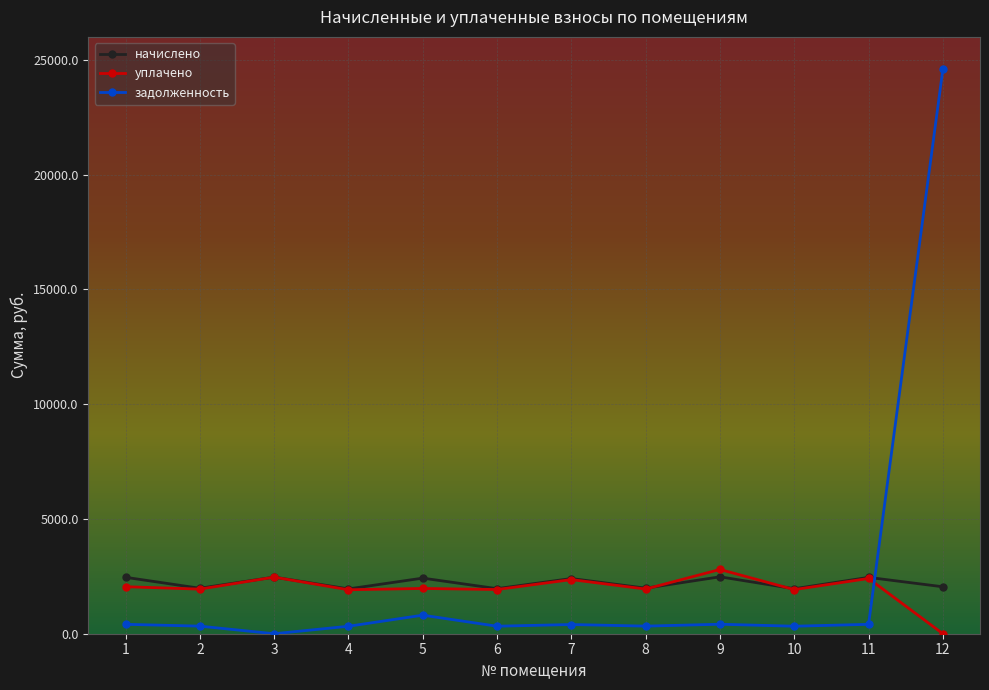

At which label does начислено first exceed 2403?

1